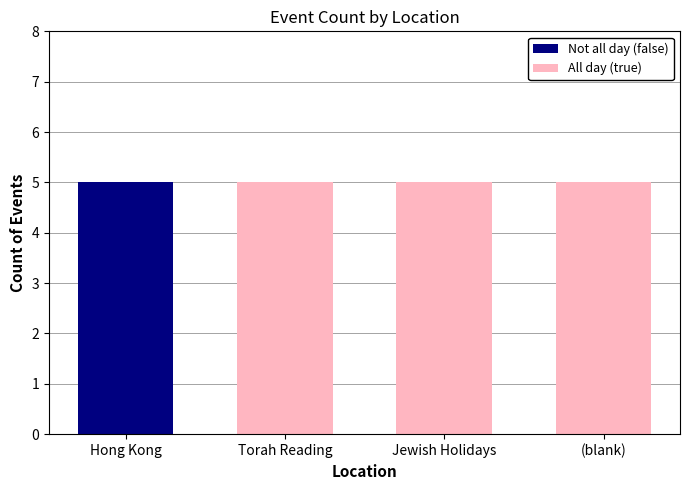

At which label does Not all day (false) reach its peak?

Hong Kong